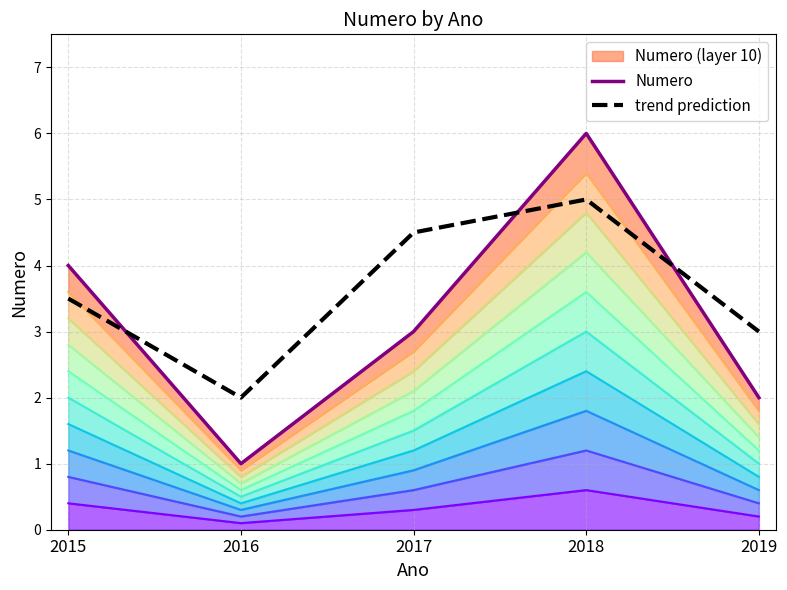

Which series changed the most between 2018 and 2019?

Numero